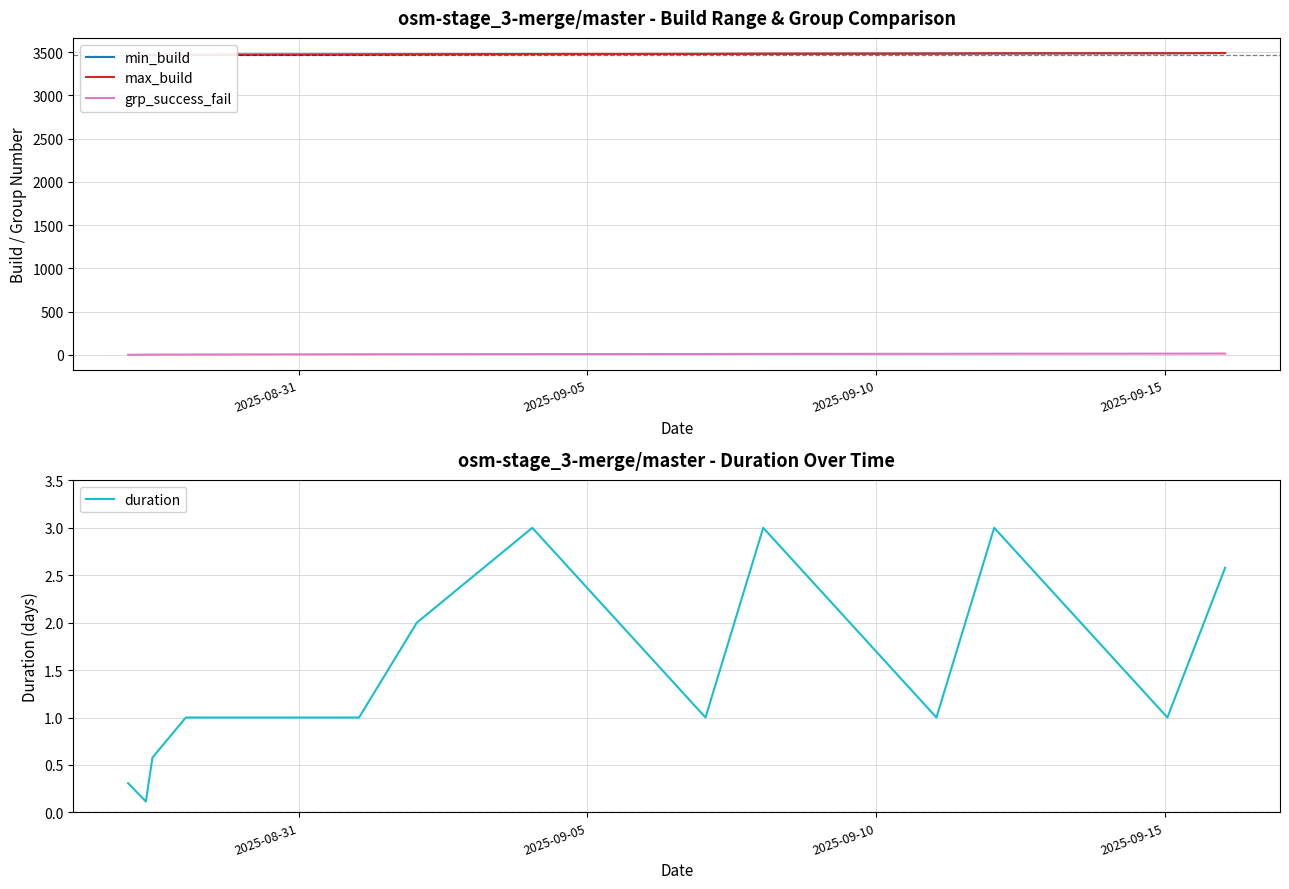

True or false: grp_success_fail and max_build cross at least once.

False